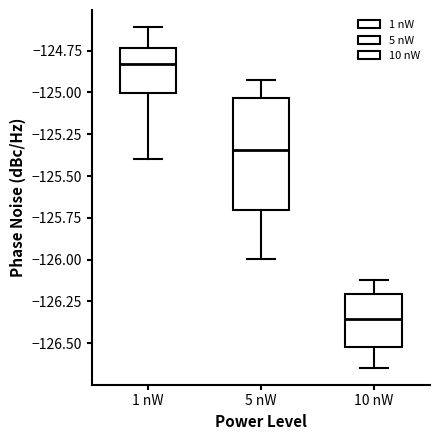

Which box is the tallest, from its lower edge to its upper edge?

5 nW